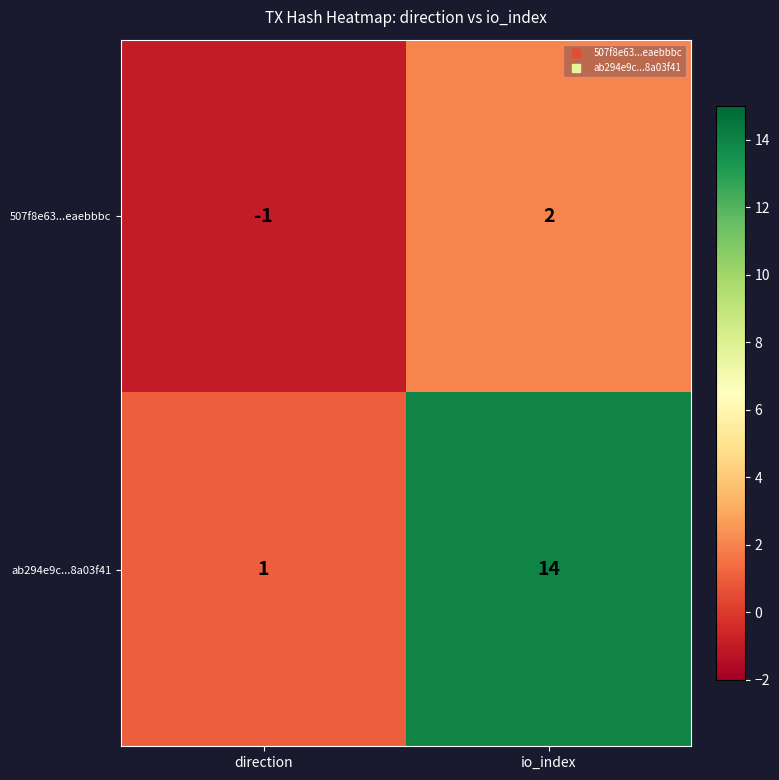

At which label is 507f8e63...eaebbbc closest to 0?

direction